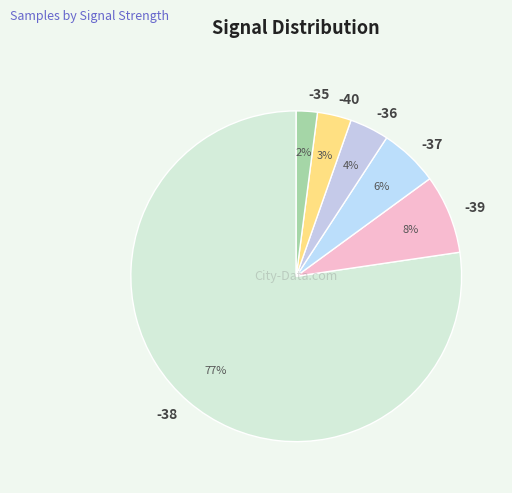

Which slice is the largest?

-38